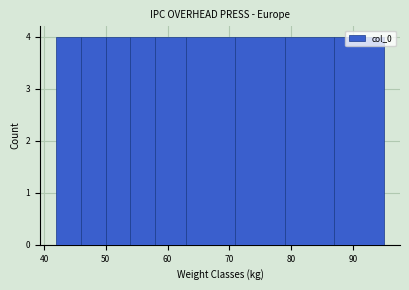

How tall is the bar that spans 54 to 58 on the x-axis? The values are not printed on the chart, so give them approximately, as read against the axis.

4